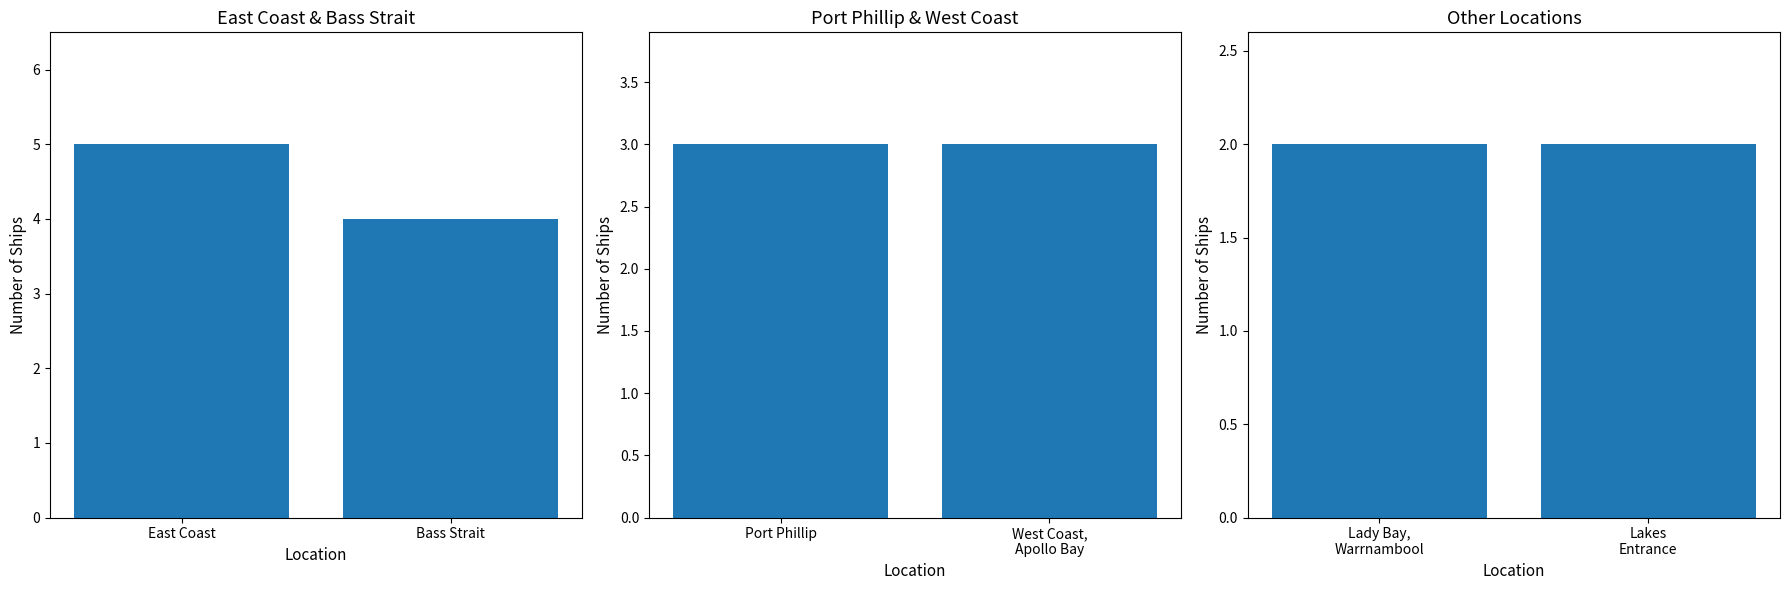

Which series has the largest total across all categories?

East Coast & Bass Strait